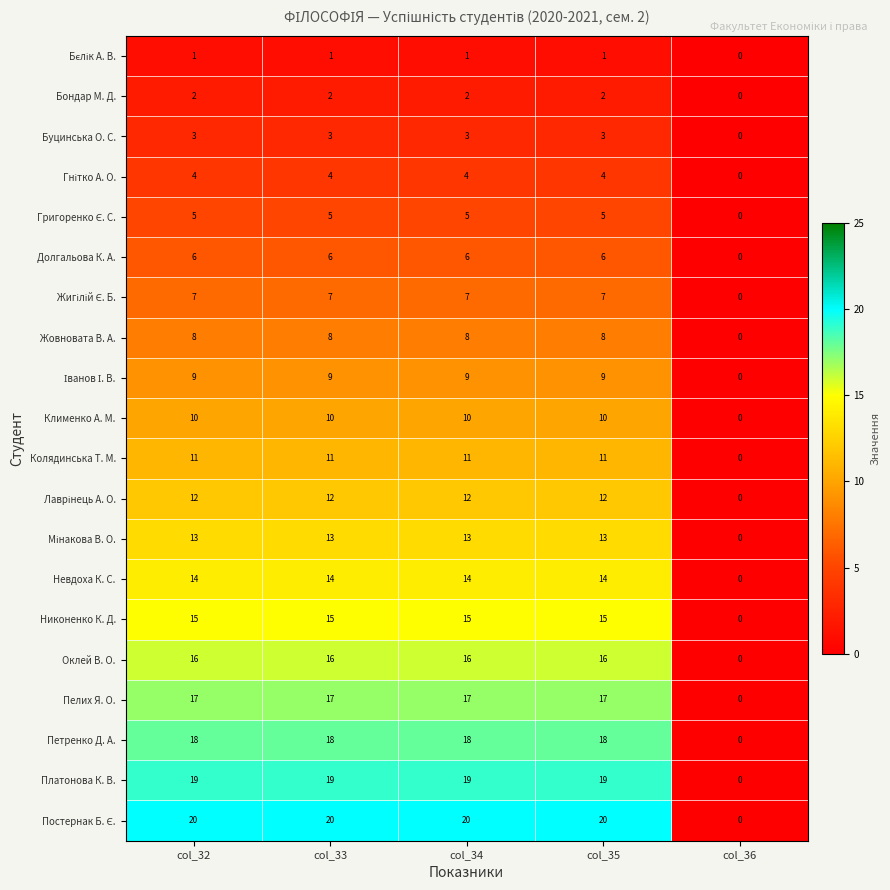

Is it true that Невдоха К. С. equals 14 at col_35?

True